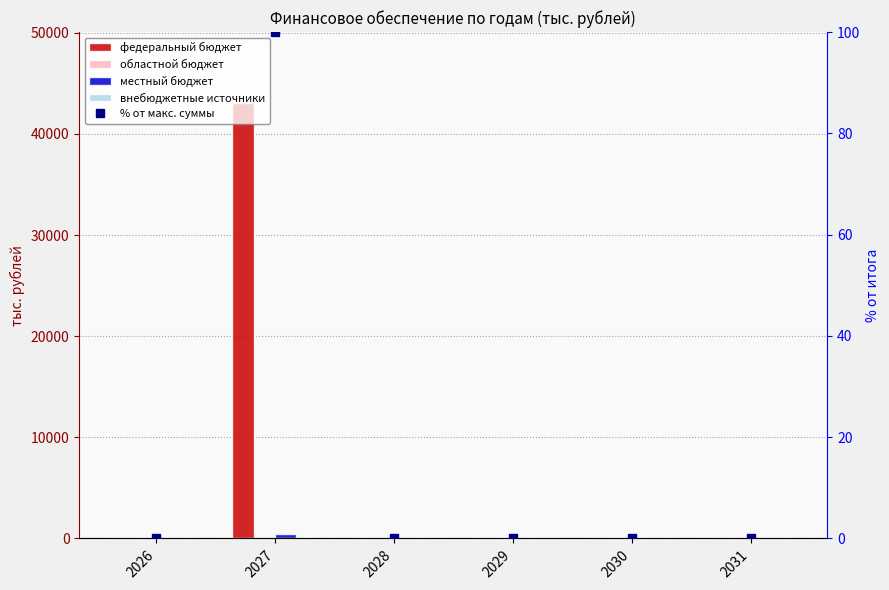

Which series has the largest total across all categories?

федеральный бюджет